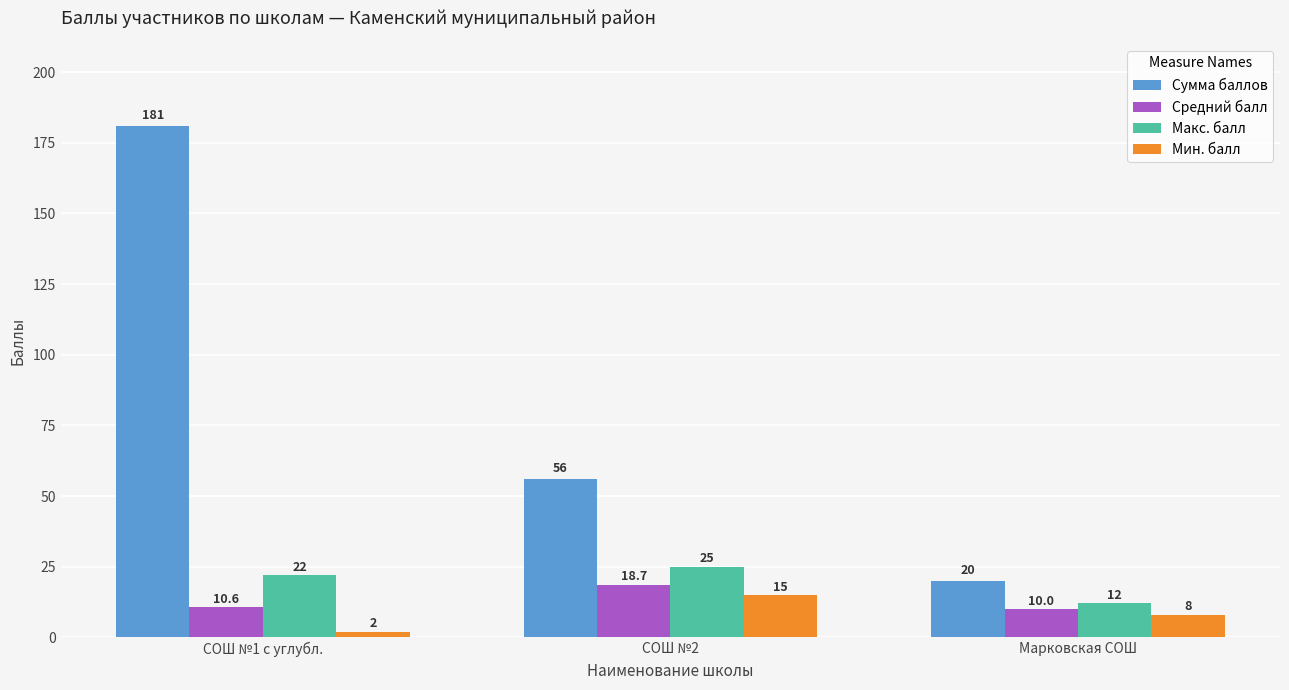

What is the label of the 1st bar from the right?

Марковская СОШ